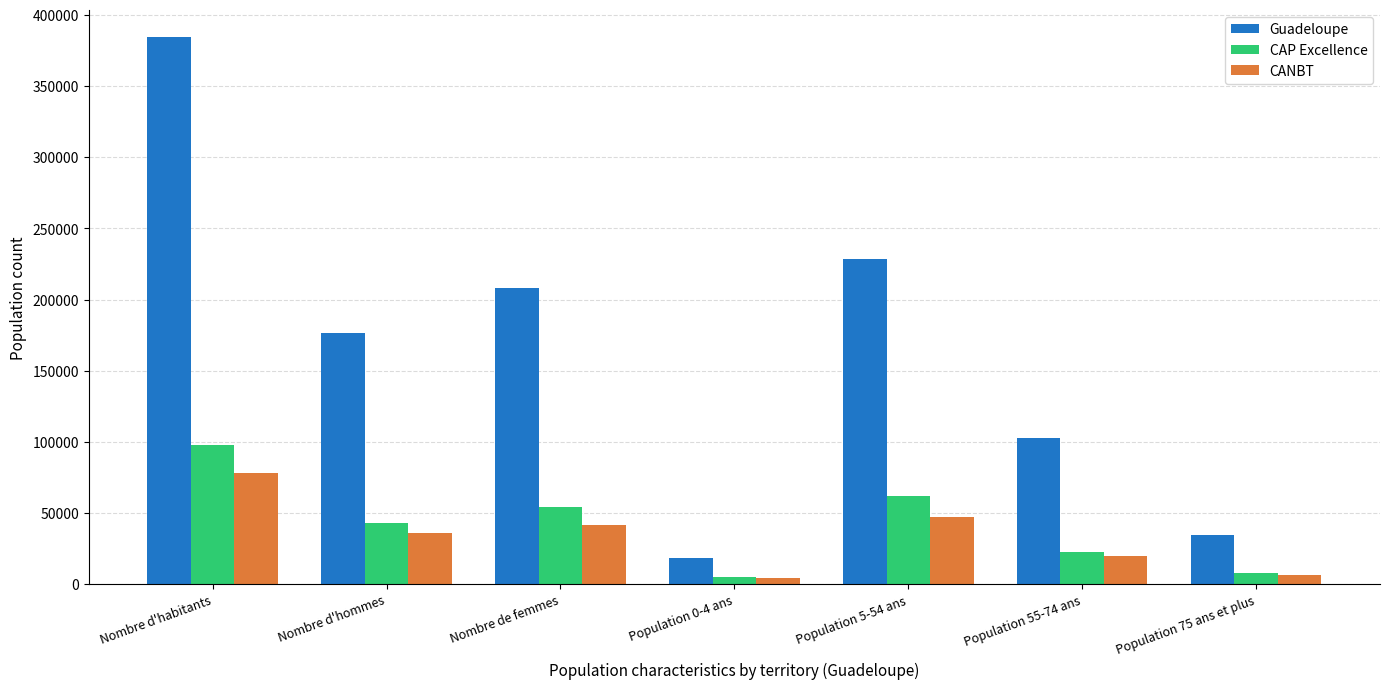

How many bars are there in each group?

3